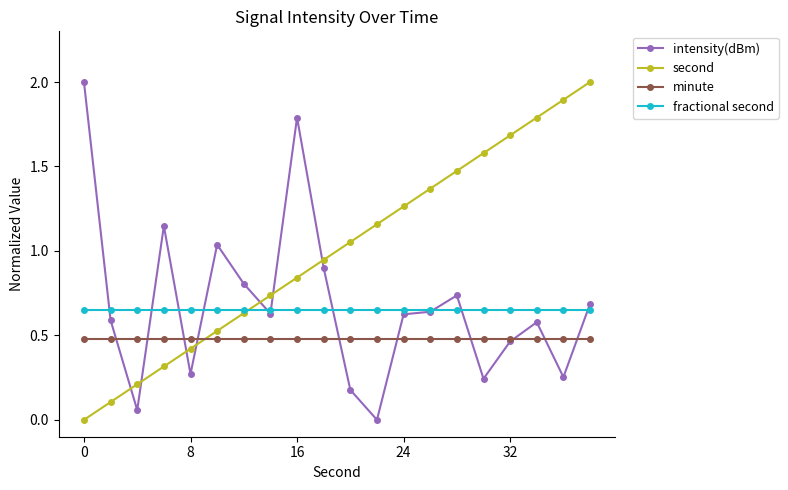

What are all the series names shown in the legend?

intensity(dBm), second, minute, fractional second